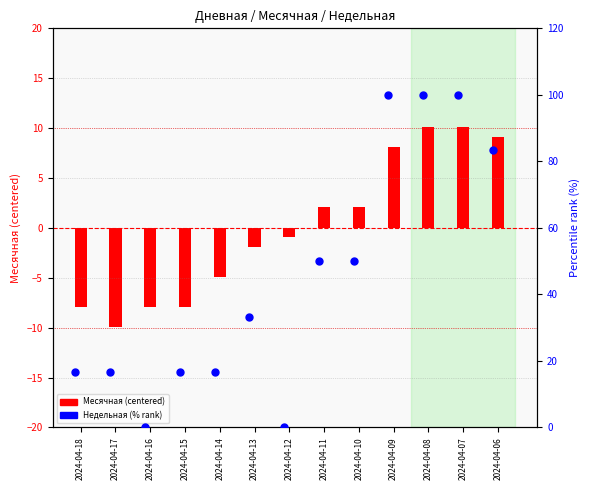

Which series has the largest total across all categories?

Недельная (% rank)